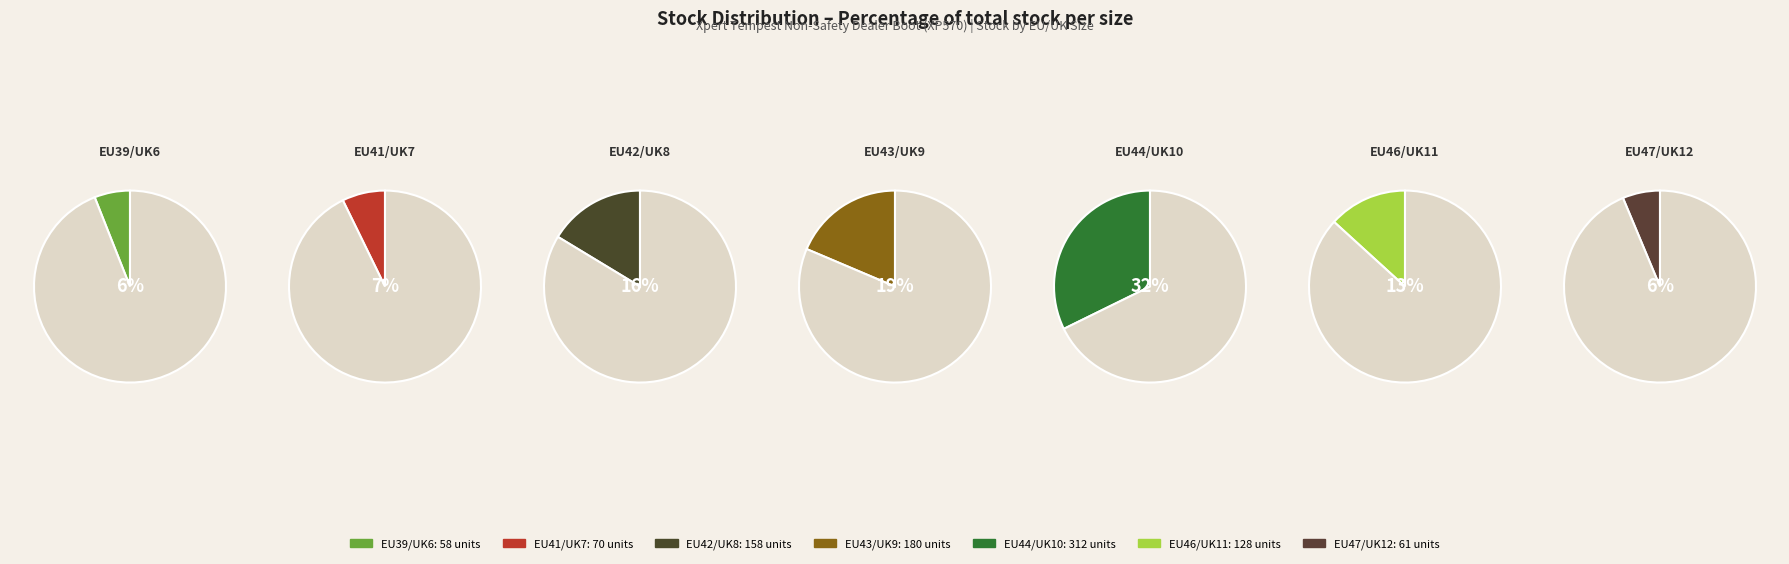

Between EU47/UK12 and EU43/UK9, which is larger?

EU43/UK9